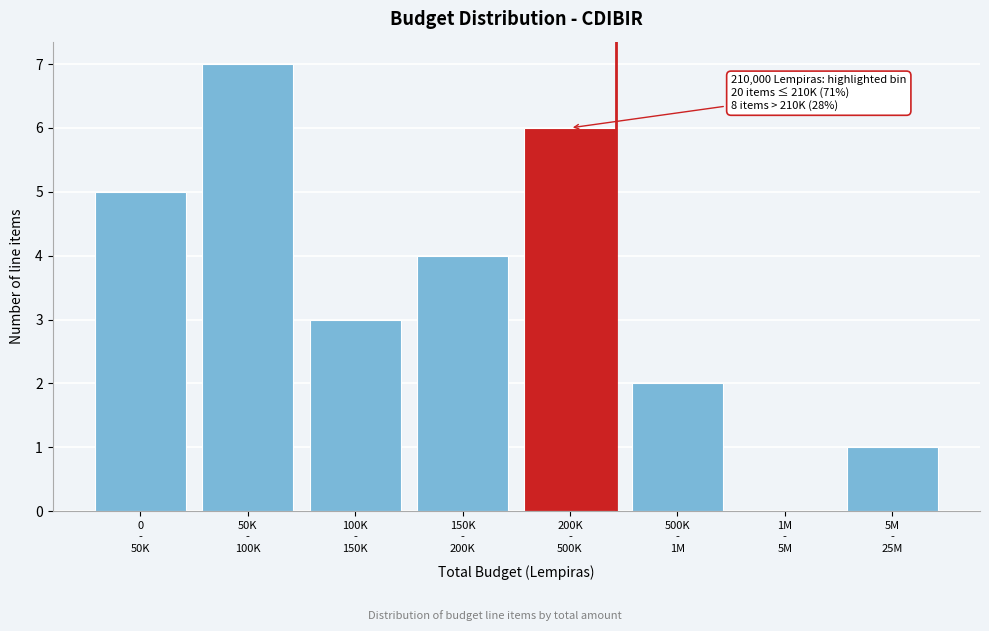

What is the sum of all values?

28